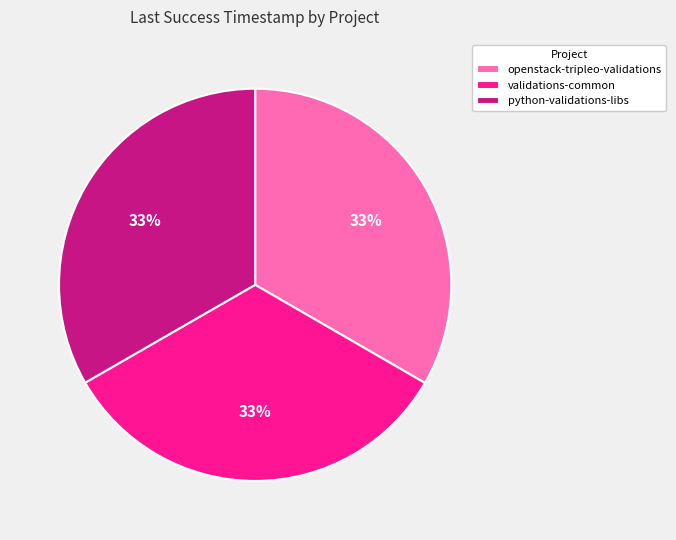

Does python-validations-libs account for over 50% of the chart?

No